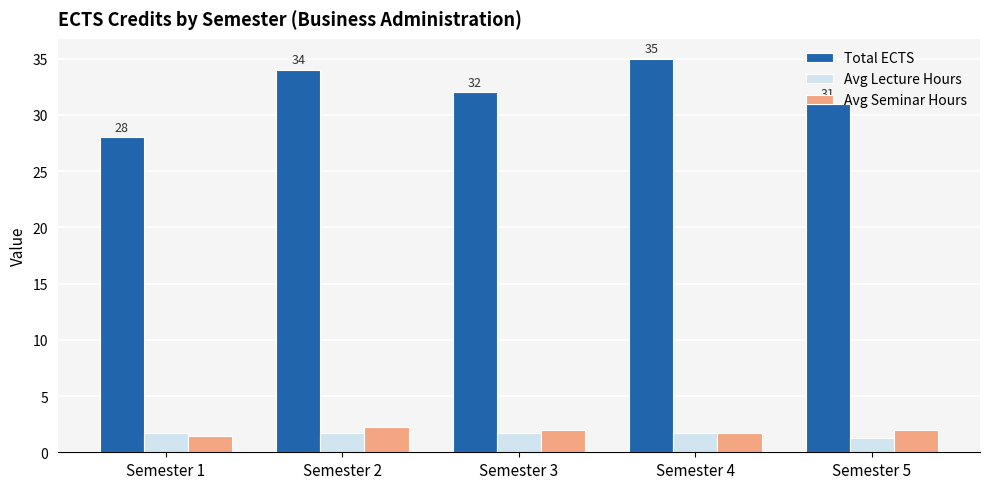

Is the value of Total ECTS at Semester 3 greater than the value of Avg Seminar Hours at Semester 4?

Yes